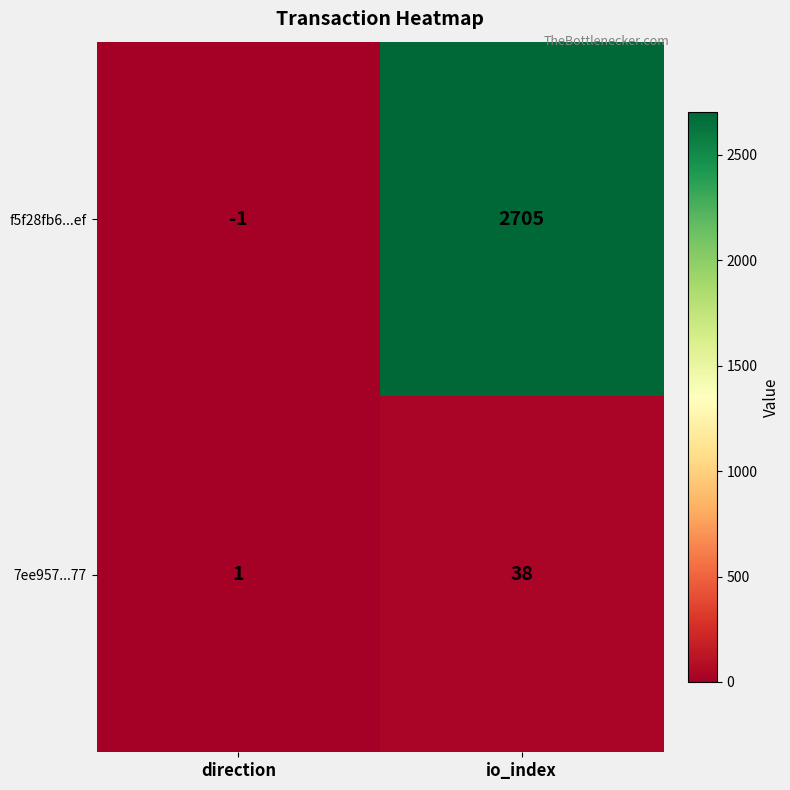

What is the sum of all f5f28fb6...ef values?

2704